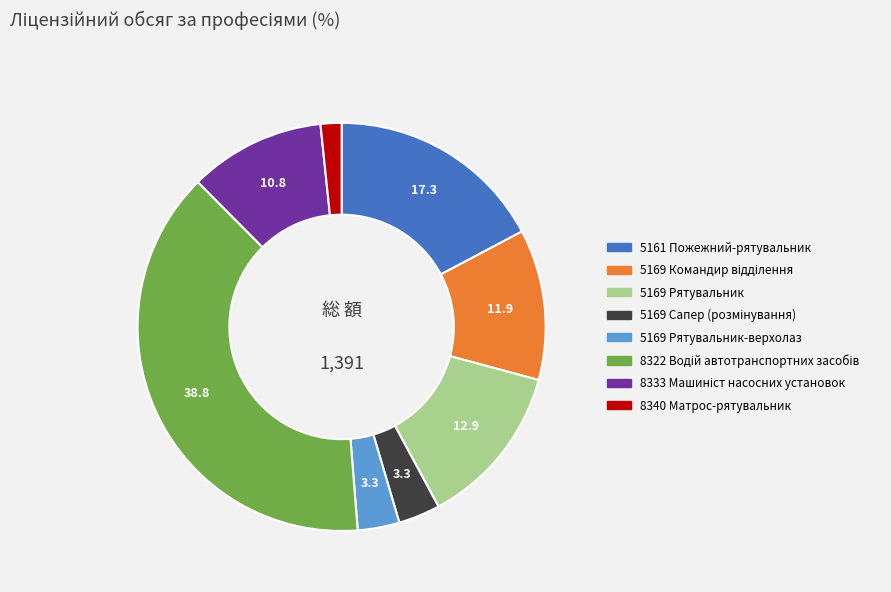

Is there a majority slice in this chart?

No